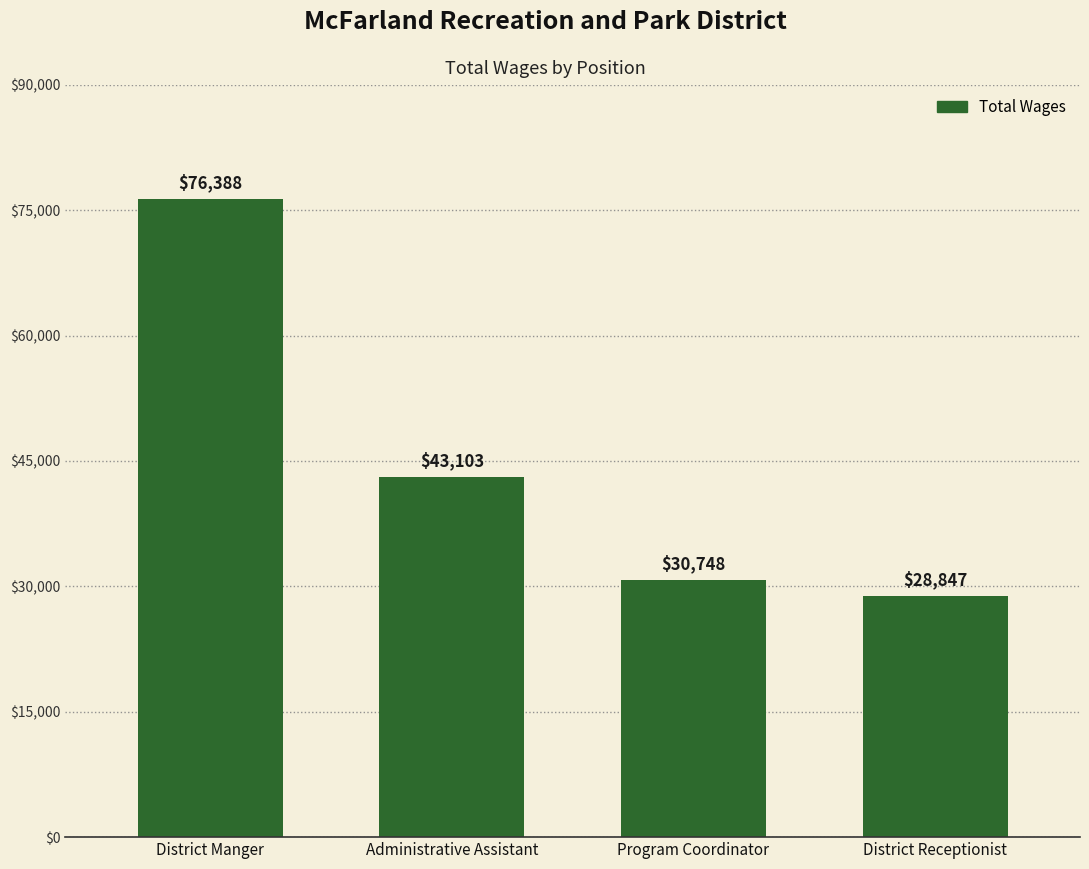

Are the bars grouped side by side (vs. stacked)?

No